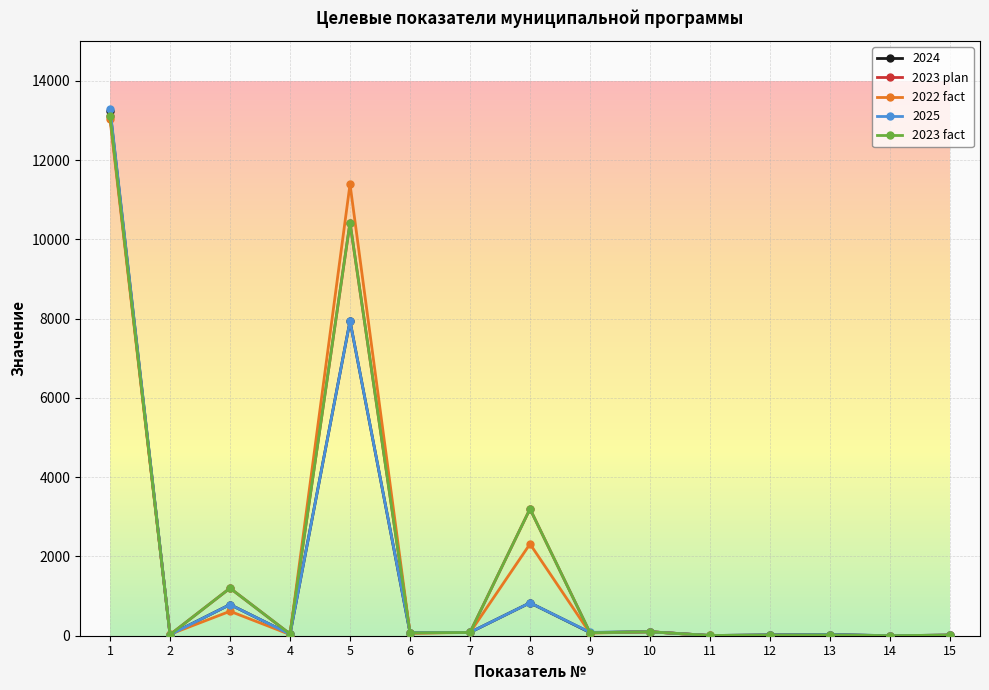

Read the 2023 plan value at 11.

6.0